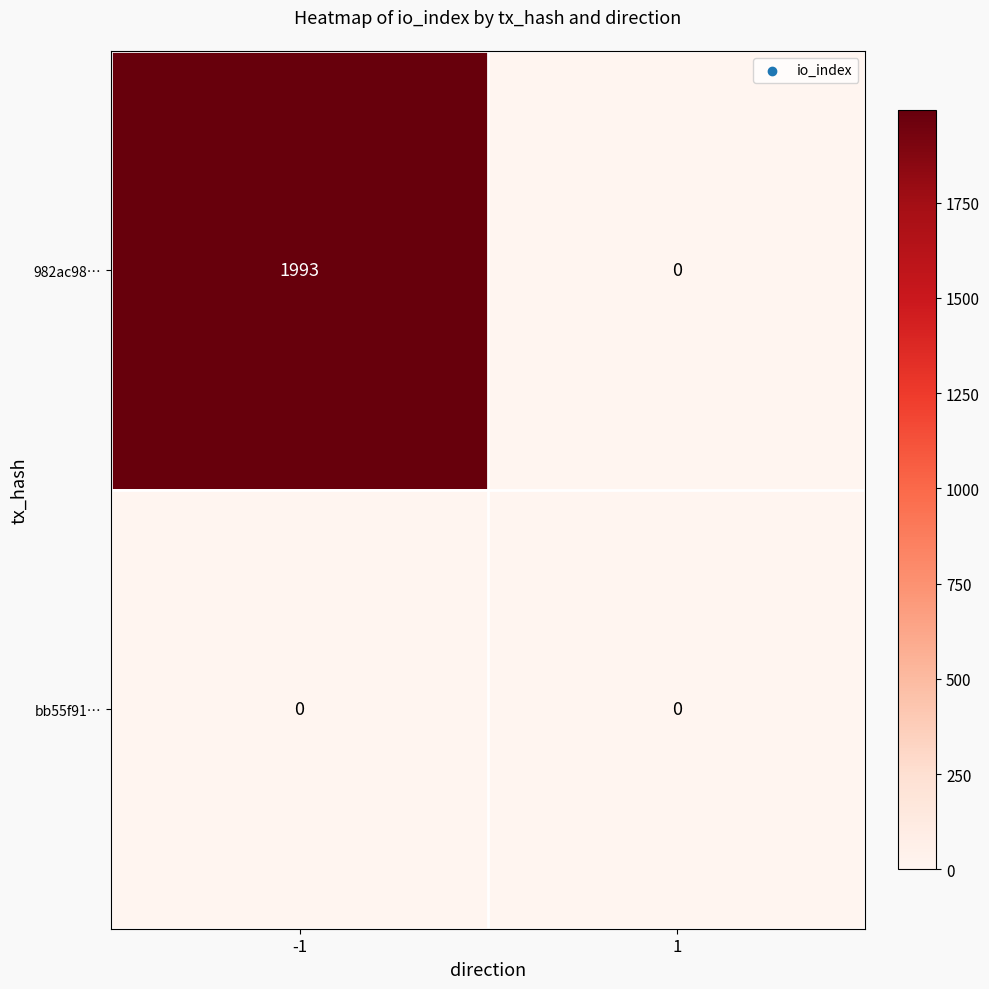

Reading left to right, what are all the values shown in this chart?

982ac98…: -1=1993	1=0
bb55f91…: -1=0	1=0